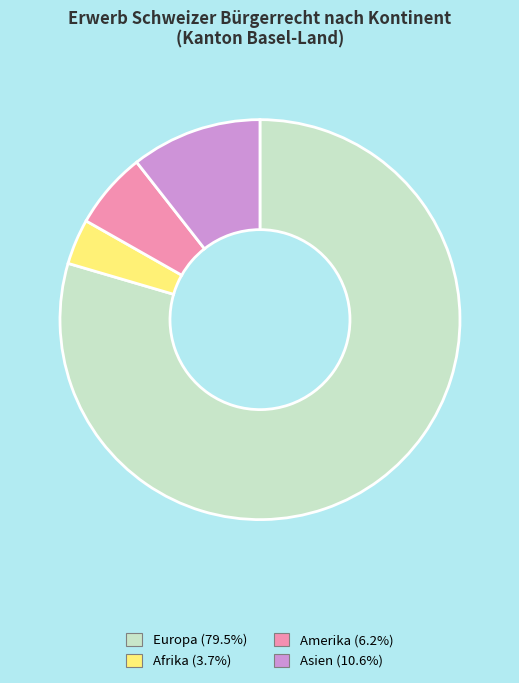

Does any single category account for the majority?

Yes